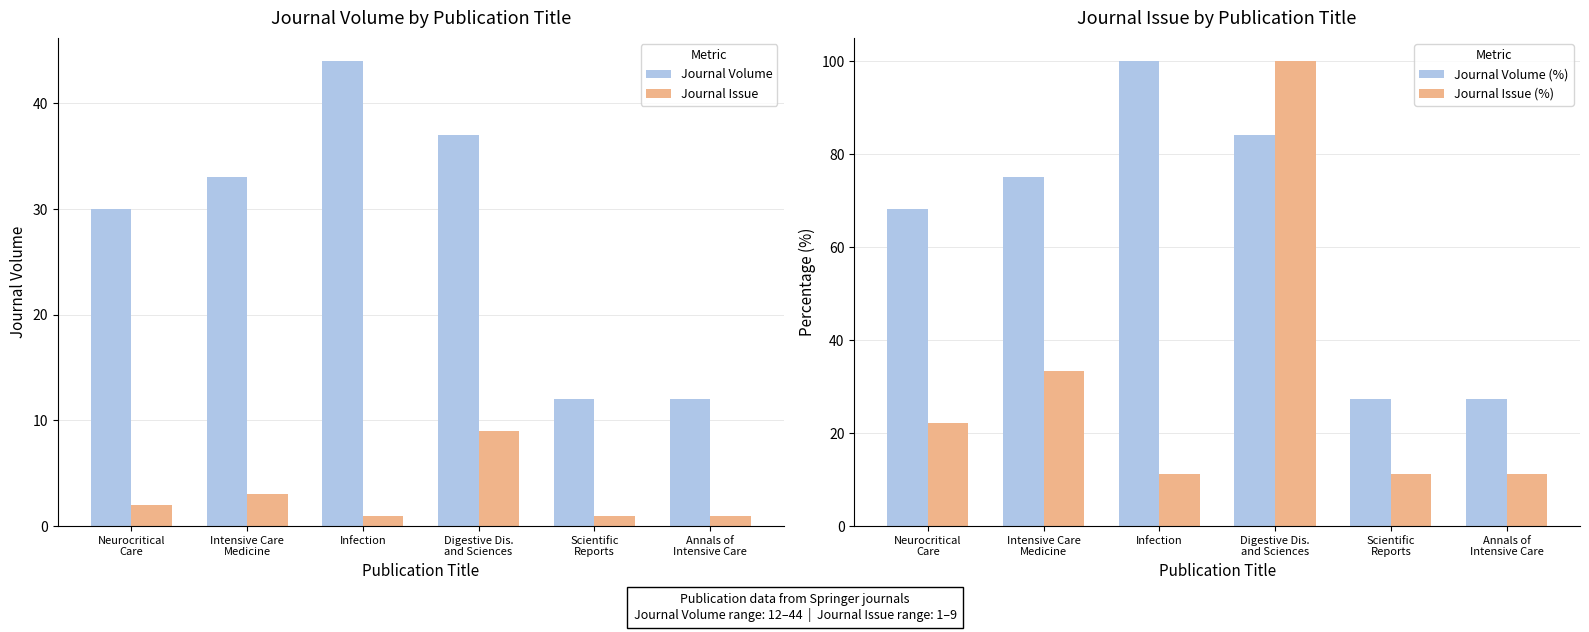

Rank the series by their maximum value, from highest to lowest.

Journal Volume (%), Journal Issue (%), Journal Volume, Journal Issue